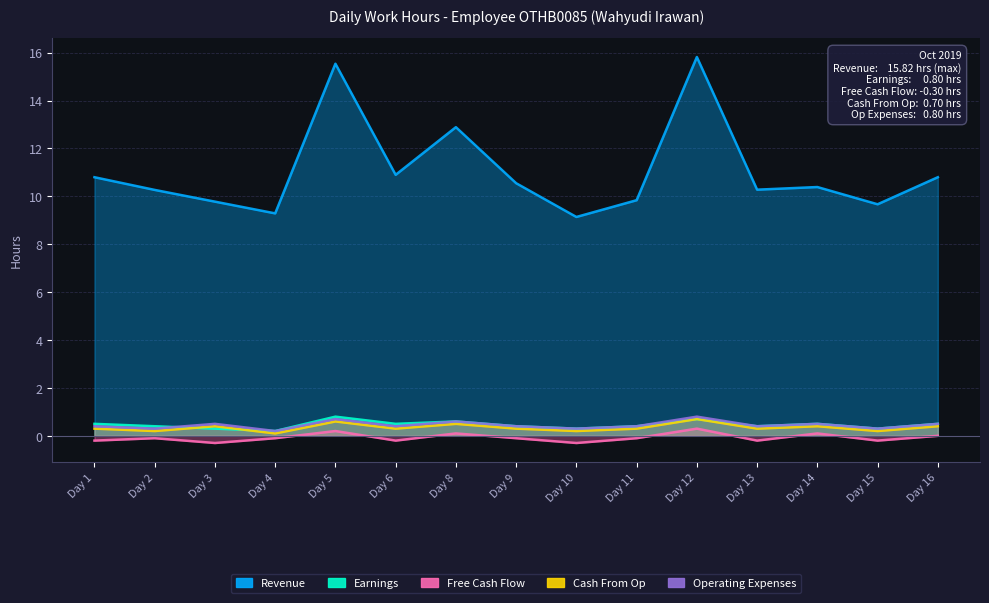

What is the greatest value displayed?

15.8